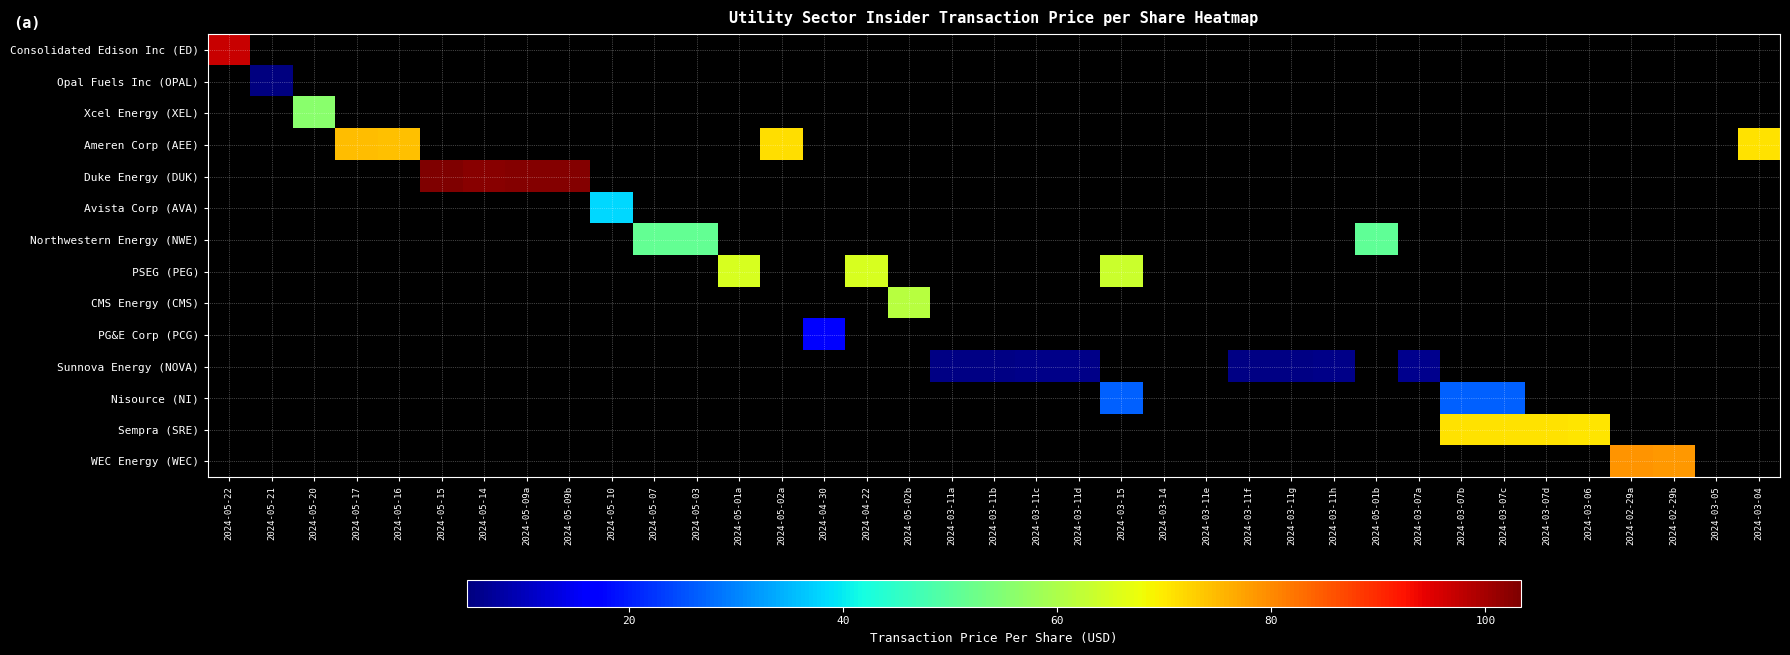

At which category does the chart reach its minimum across all series?

2024-05-21